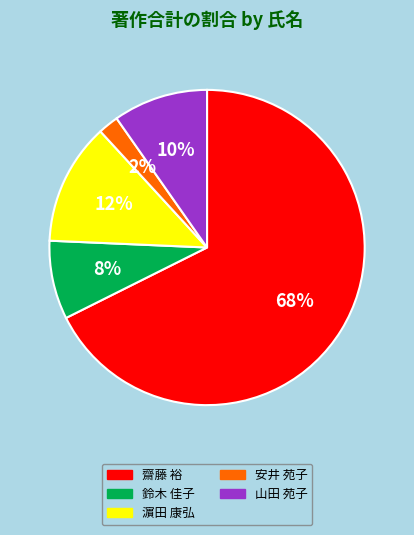

Is there any slice that represents more than half of the pie?

Yes